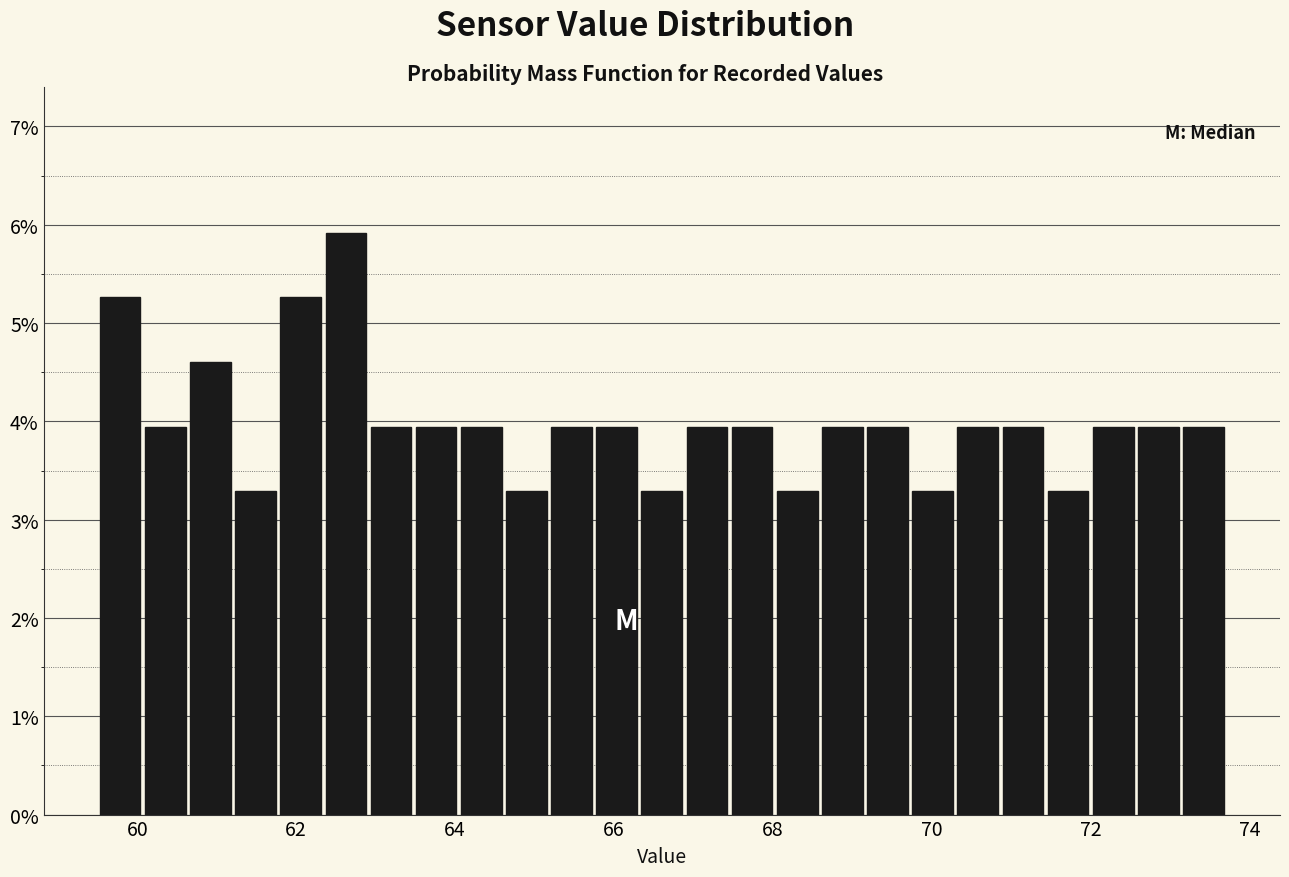

Read against the x-axis, roughly where is the centre of the tallest bar?

62.6